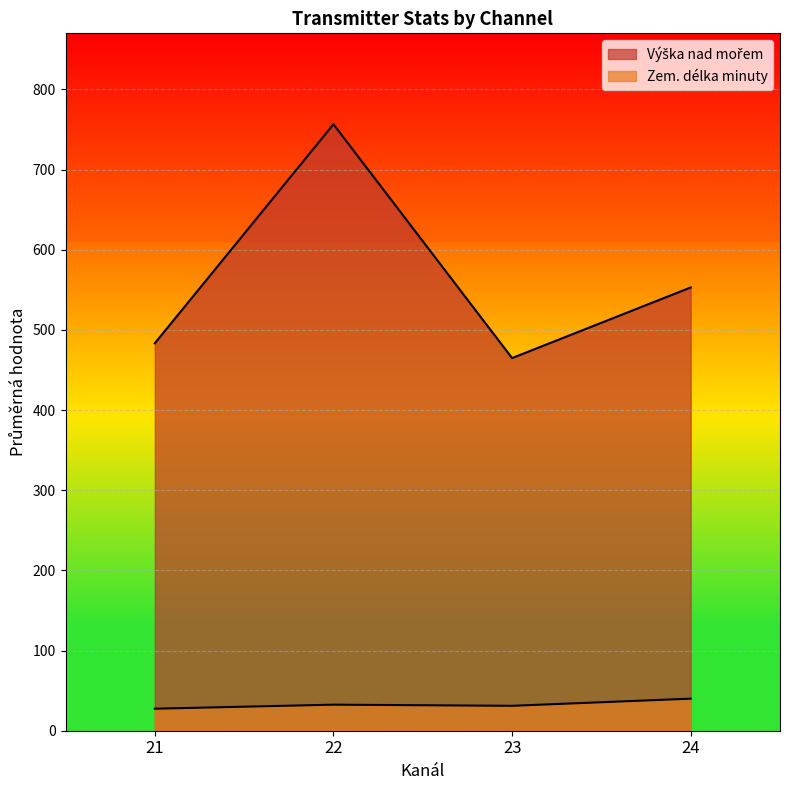

How many lines are shown in the chart?

2